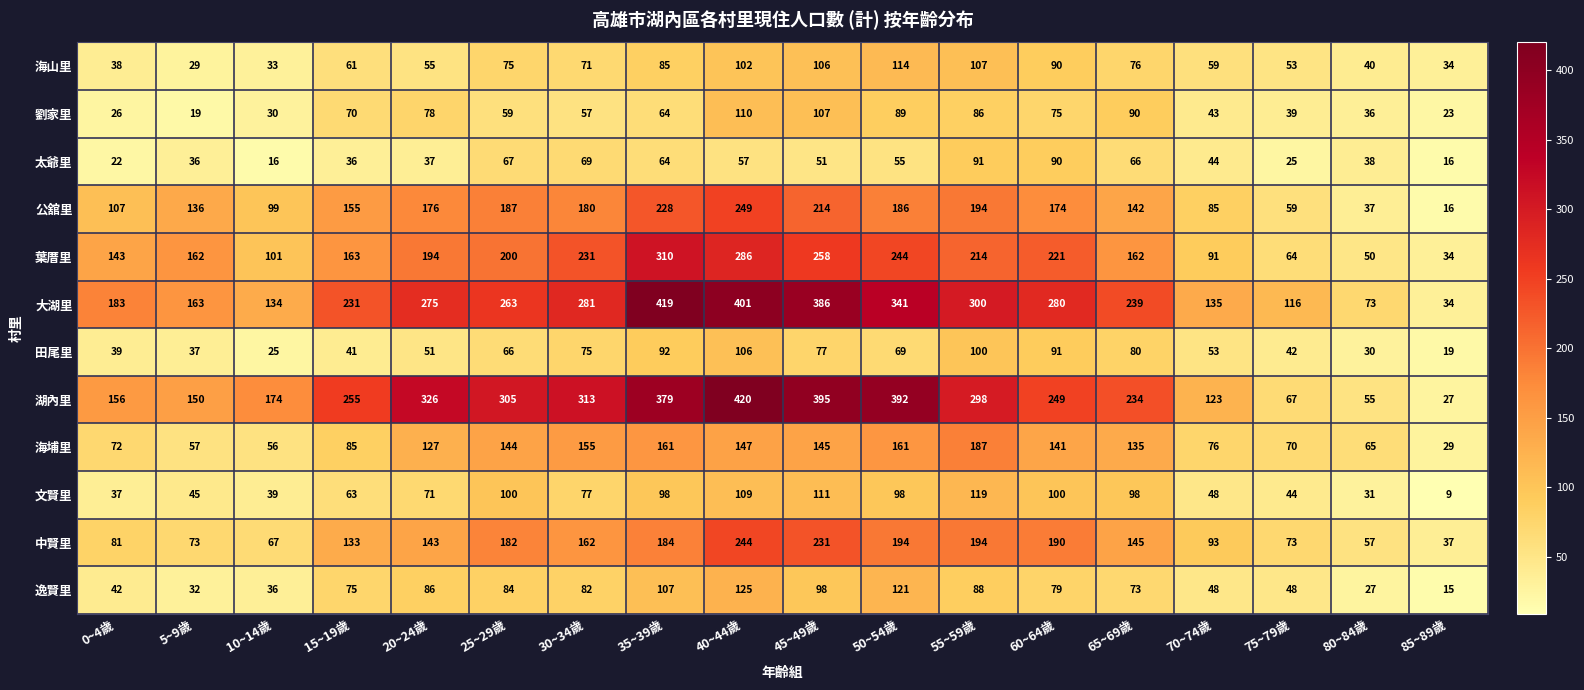

What is the average value of the 田尾里 series?

61